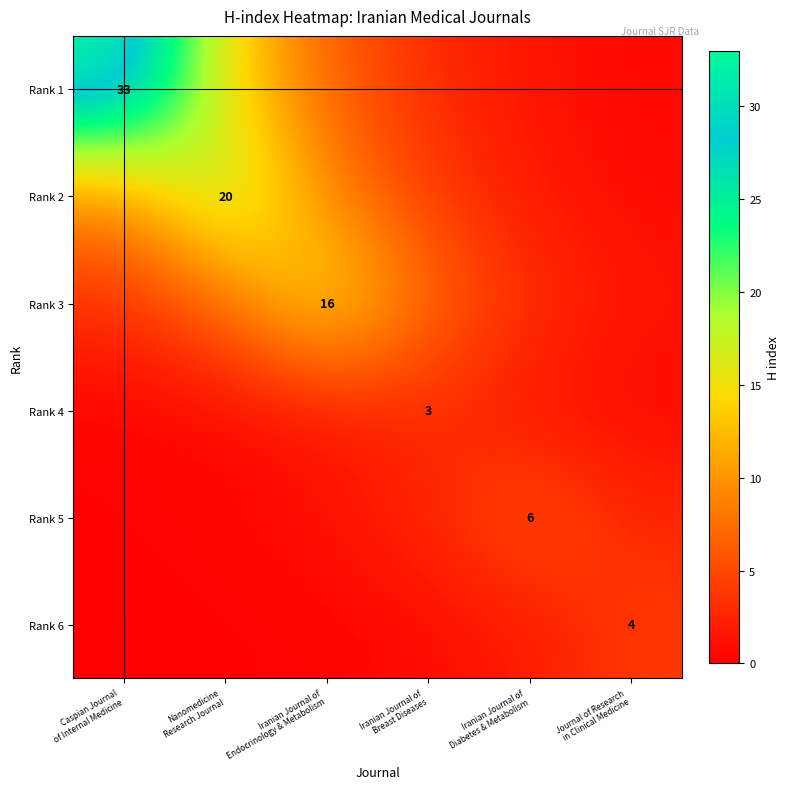

What is the spread (max minus min) of values at Journal of Research
in Clinical Medicine?

3.4